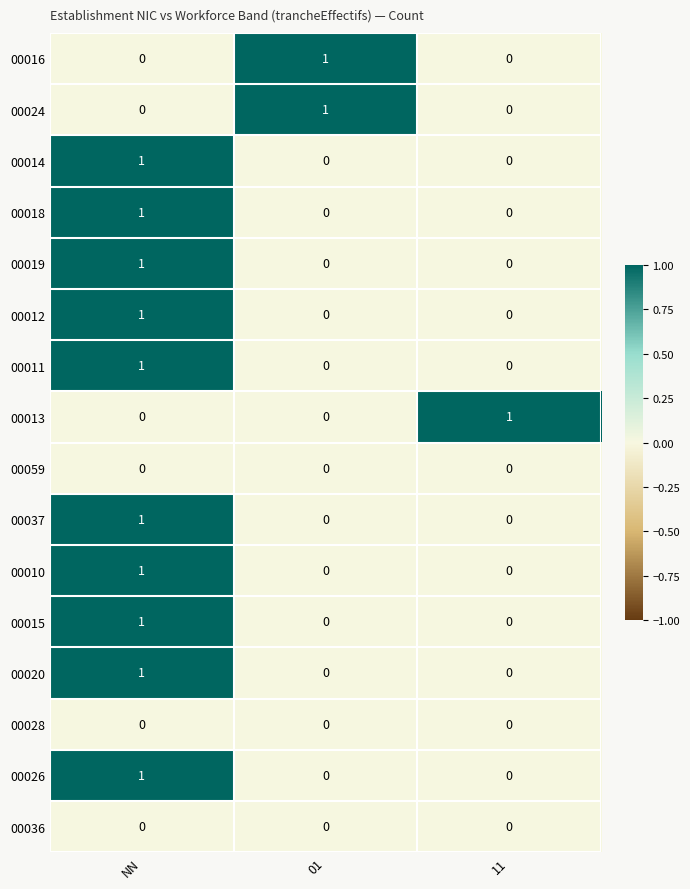

What is the spread (max minus min) of values at NN?

1